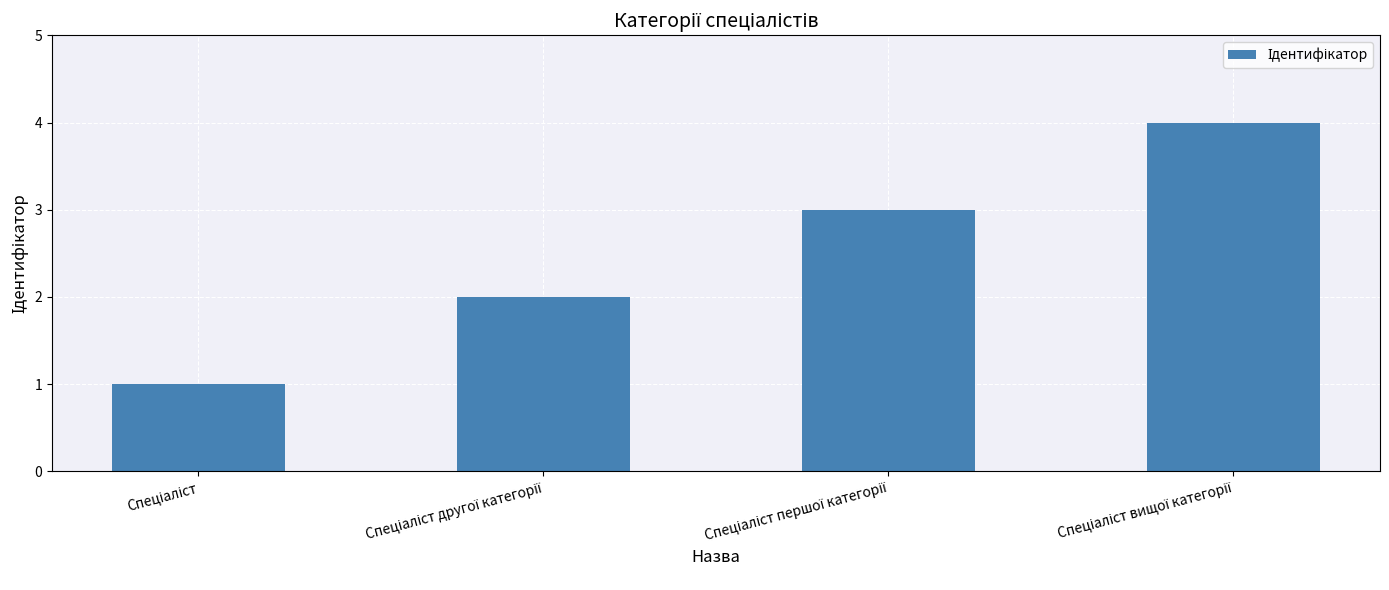

What is the difference between the maximum and minimum values?

3